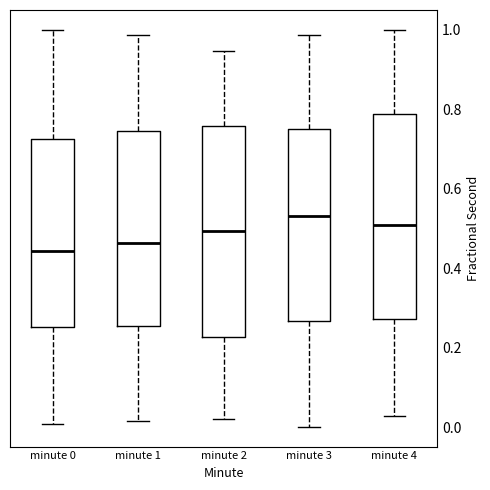

Reading left to right, read every box against the y-axis: the position of its median line, the range the box covers, and the ends of its whiskers. The values are not printed on the chart, so give them approximately, as read against the axis.

minute 0: median 0.44, box 0.26 to 0.72, whiskers 0.02 to 1.00
minute 1: median 0.46, box 0.26 to 0.74, whiskers 0.02 to 0.98
minute 2: median 0.50, box 0.22 to 0.76, whiskers 0.02 to 0.94
minute 3: median 0.54, box 0.26 to 0.76, whiskers 0.00 to 0.98
minute 4: median 0.50, box 0.28 to 0.78, whiskers 0.02 to 1.00